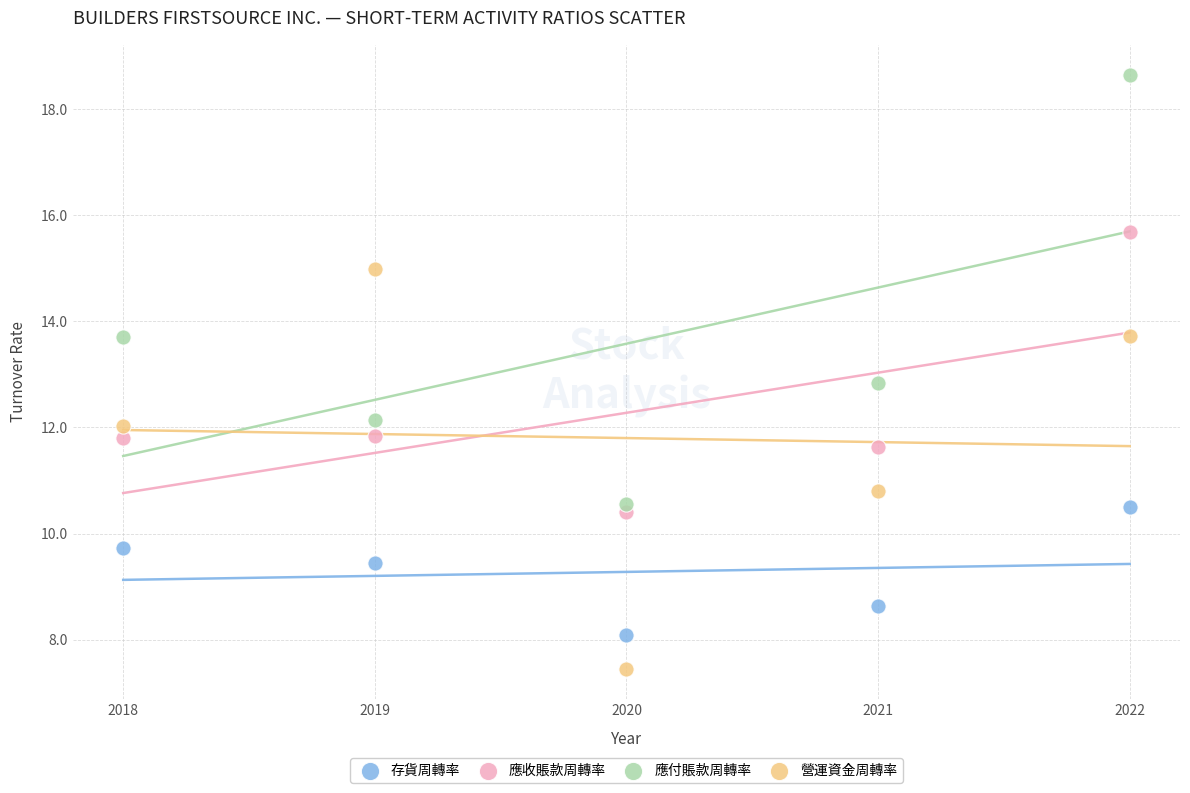

In the 營運資金周轉率 series, what Y value is closest to 11?

10.8